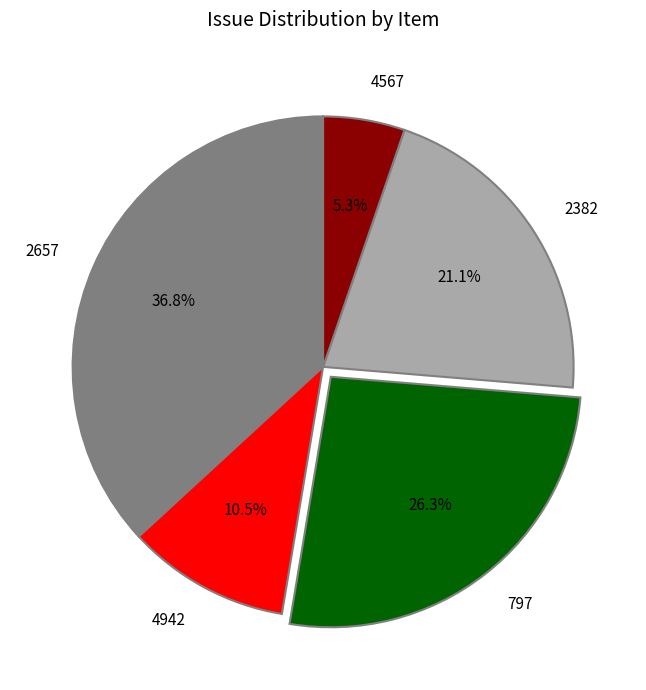

To the nearest percent, what is the difference between the 2382 and 797 slice percentages?

5%